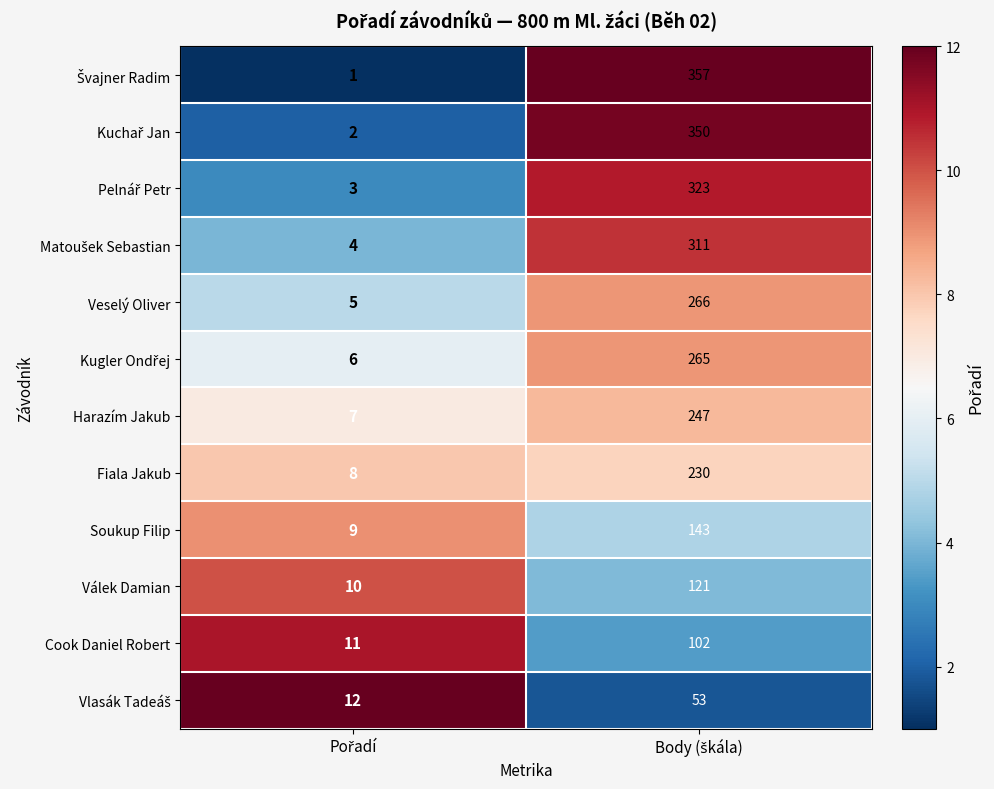

What is the sum of all Cook Daniel Robert values?

113